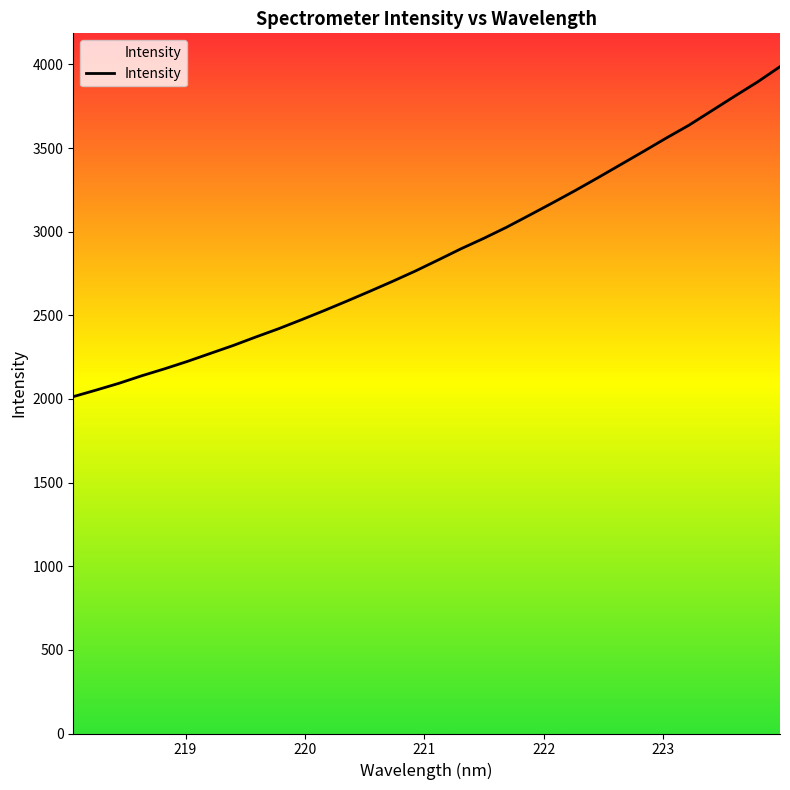

What is the greatest value displayed?

3986.7